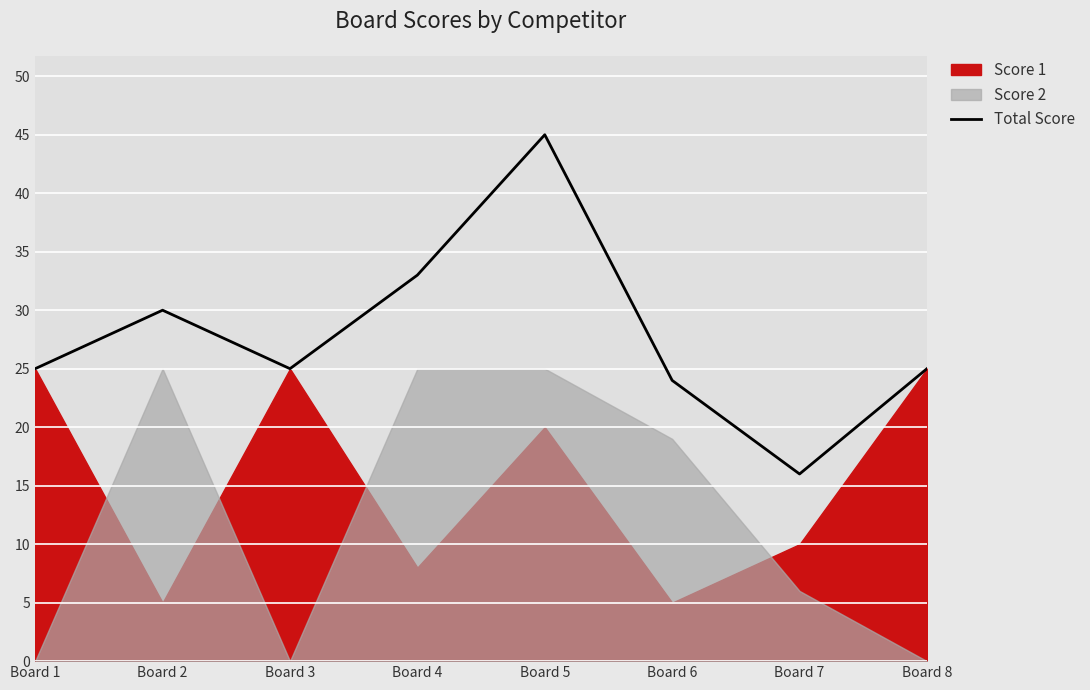

Rank the categories by value from lowest to highest.

Board 7, Board 6, Board 1, Board 3, Board 8, Board 2, Board 4, Board 5